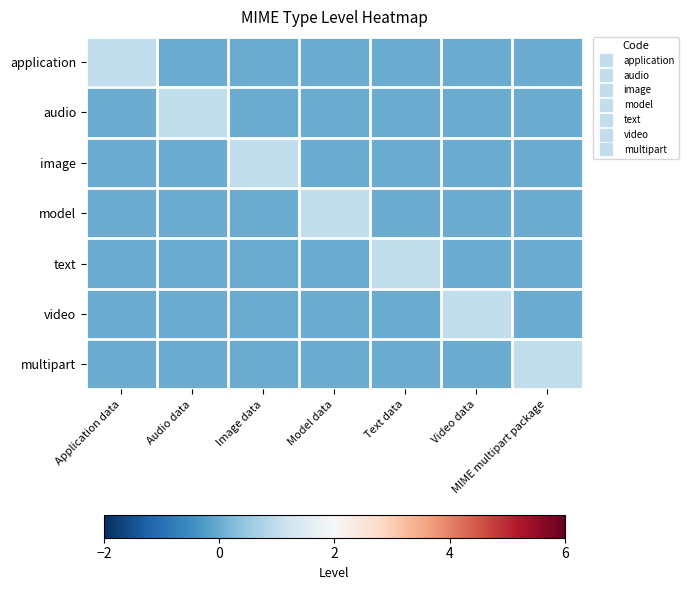

How many distinct data groups are displayed?

7